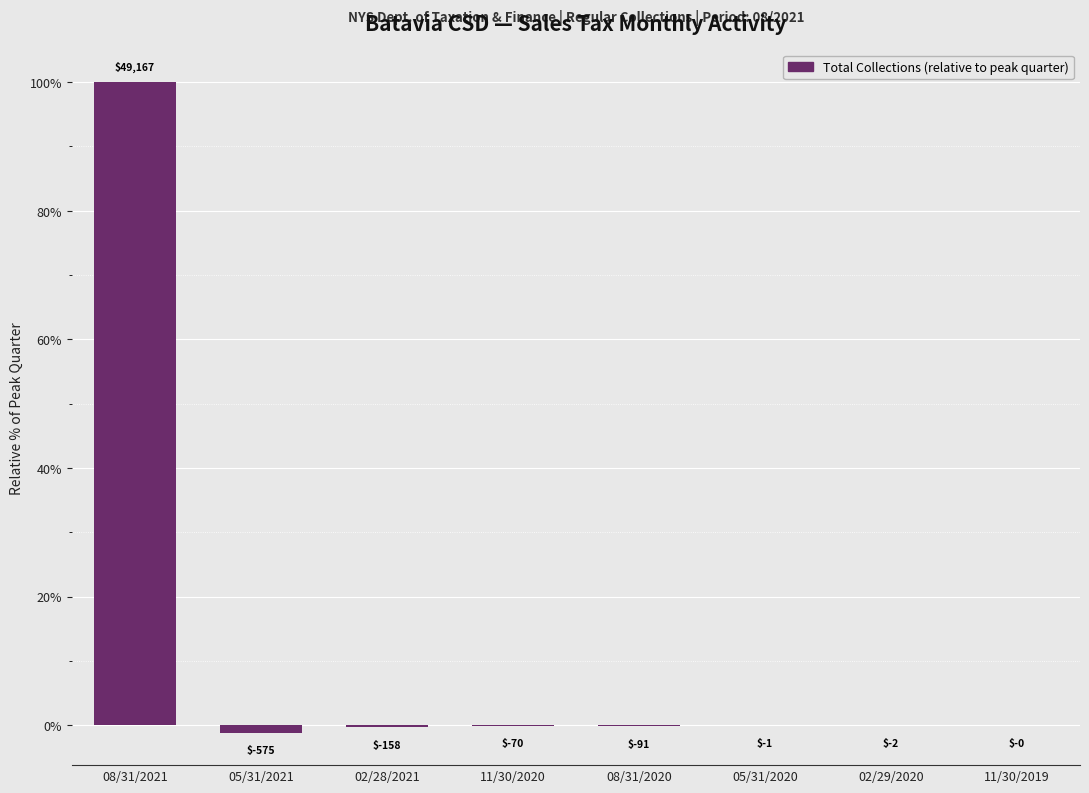

What is the difference between the values at 02/29/2020 and 05/31/2021?

1.2